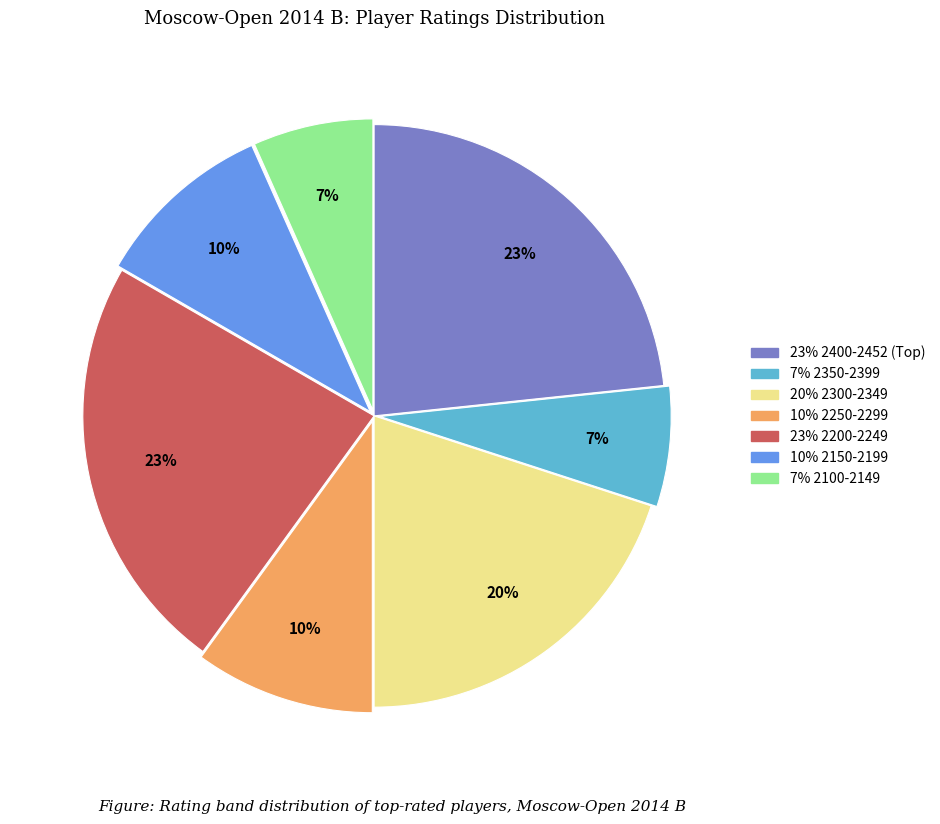

Is there any slice that represents more than half of the pie?

No